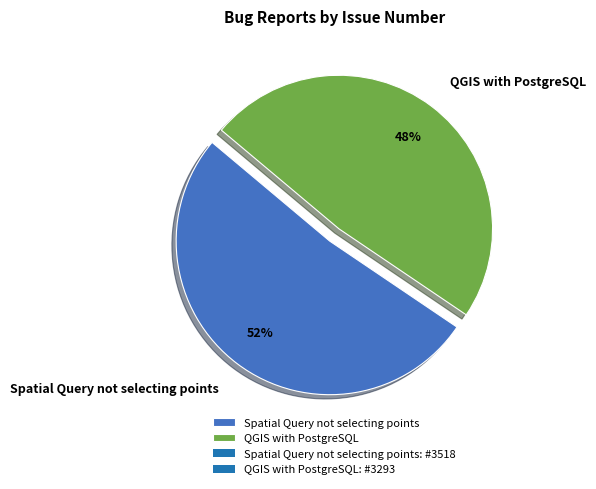

Is there any slice that represents more than half of the pie?

Yes